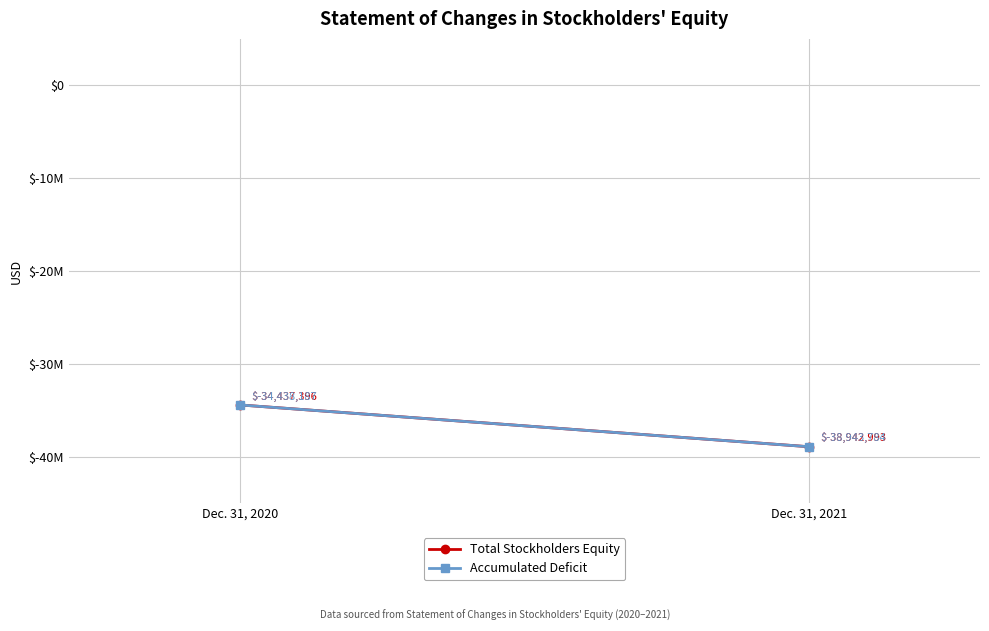

What is the average value of the Accumulated Deficit series?

-36690986